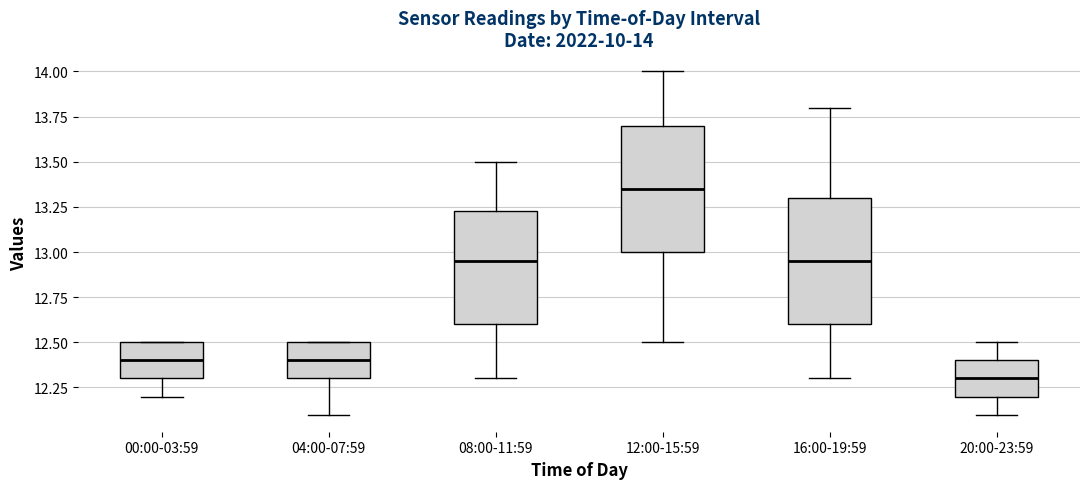

Which box has the lowest median line?

20:00-23:59